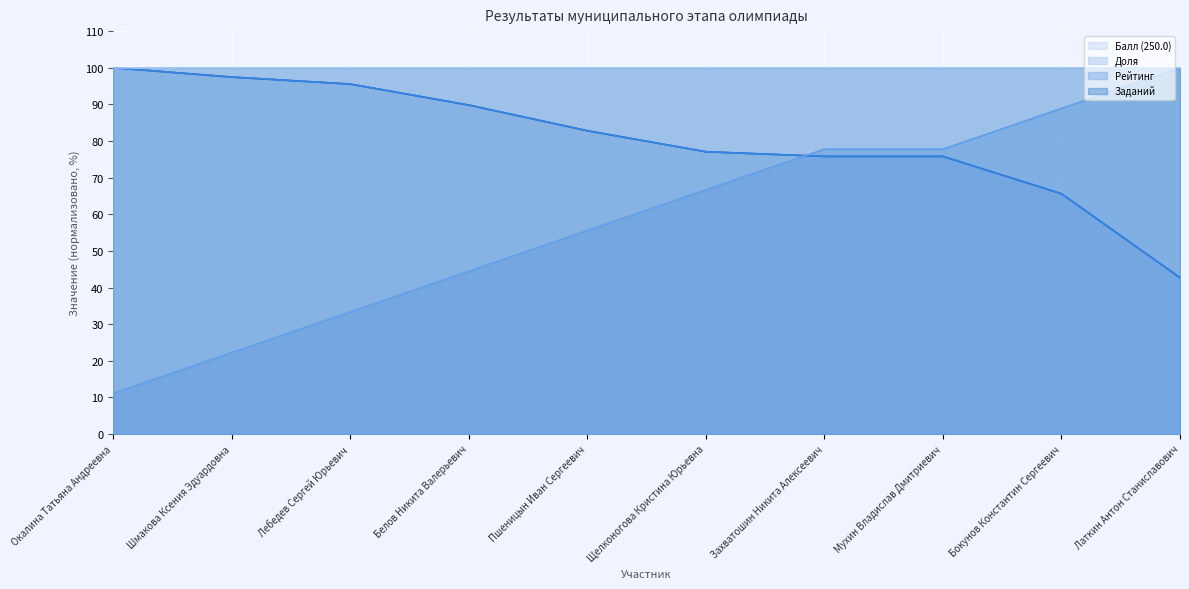

Does the chart display data point markers on the line(s)?

No